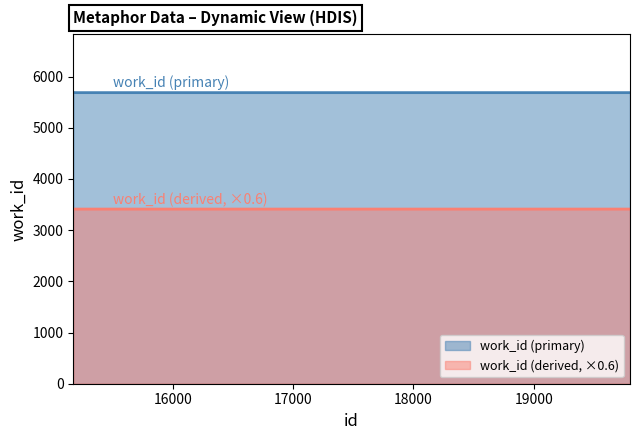

What is the average value?

5687